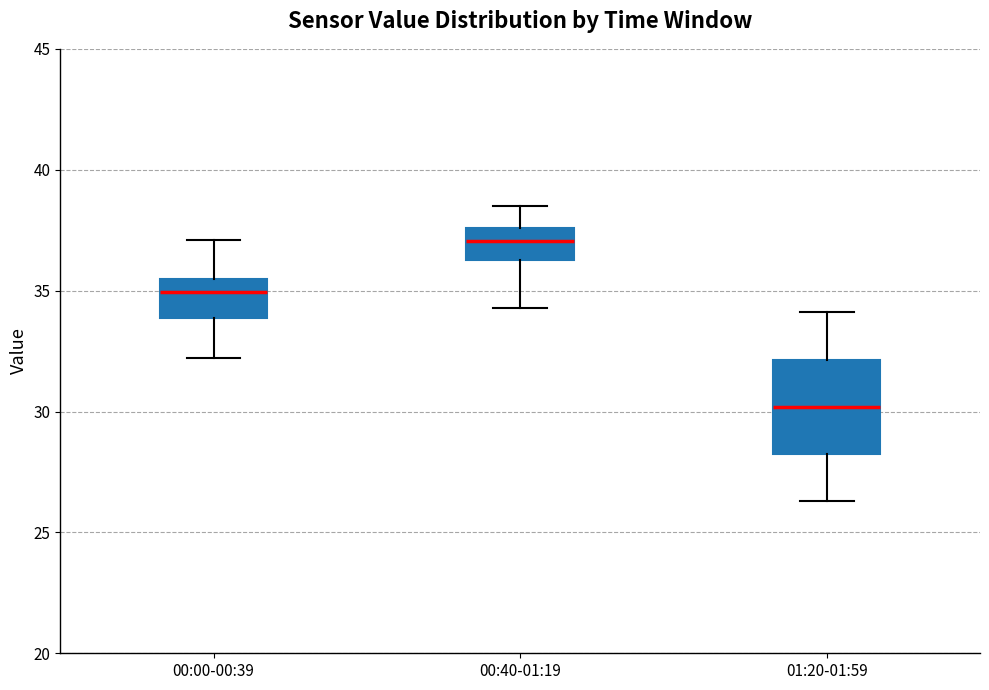

Which box has the lowest median line?

01:20-01:59